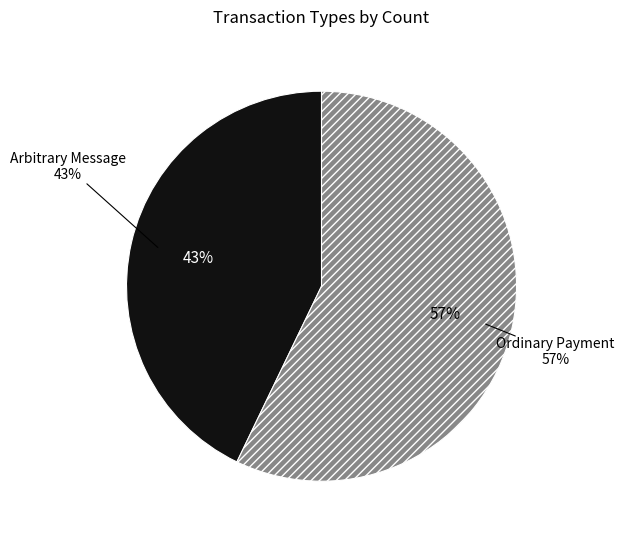

Which has a higher value, Arbitrary Message or Ordinary Payment?

Ordinary Payment